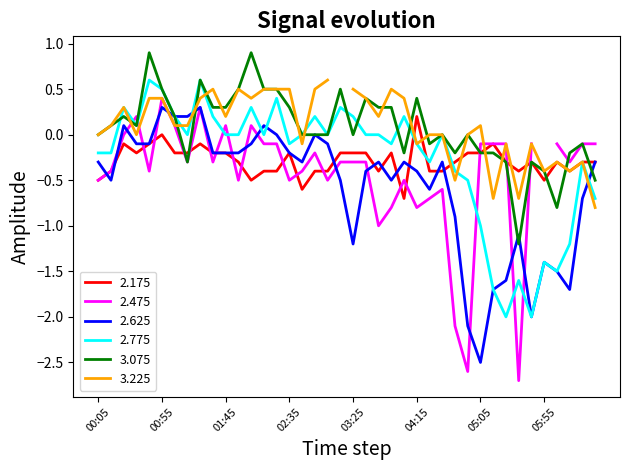

The 2.175 series shows -0.5 at 00:05. True or false?

True